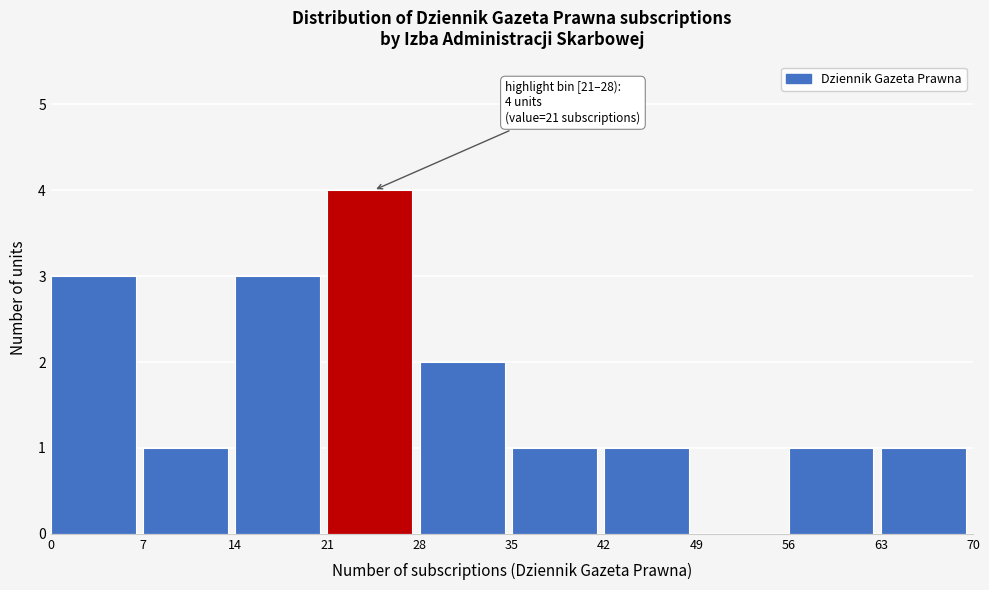

Over which range of the x-axis is the bar tallest?

21 to 28